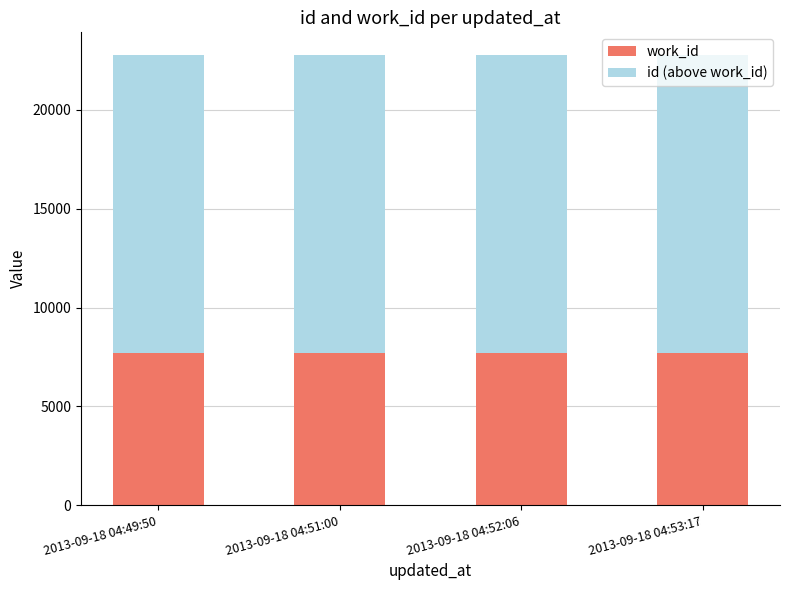

What is the average value of the work_id series?

7680